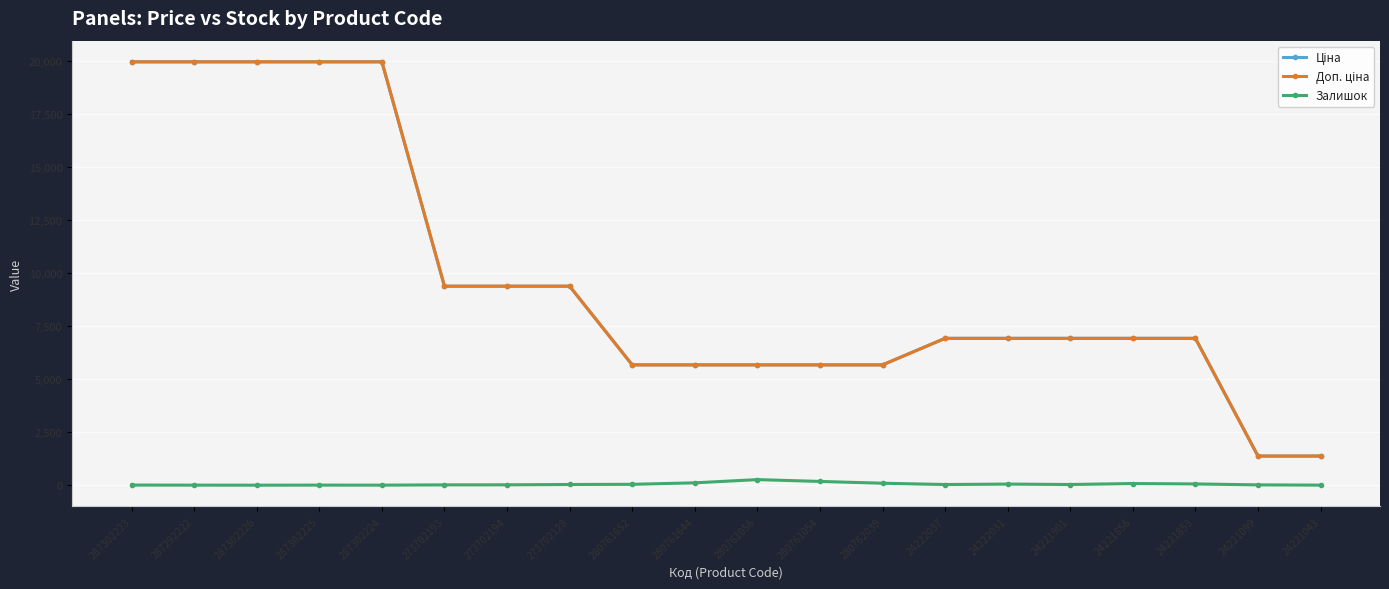

The Залишок series shows 178.0 at 280761054. True or false?

True